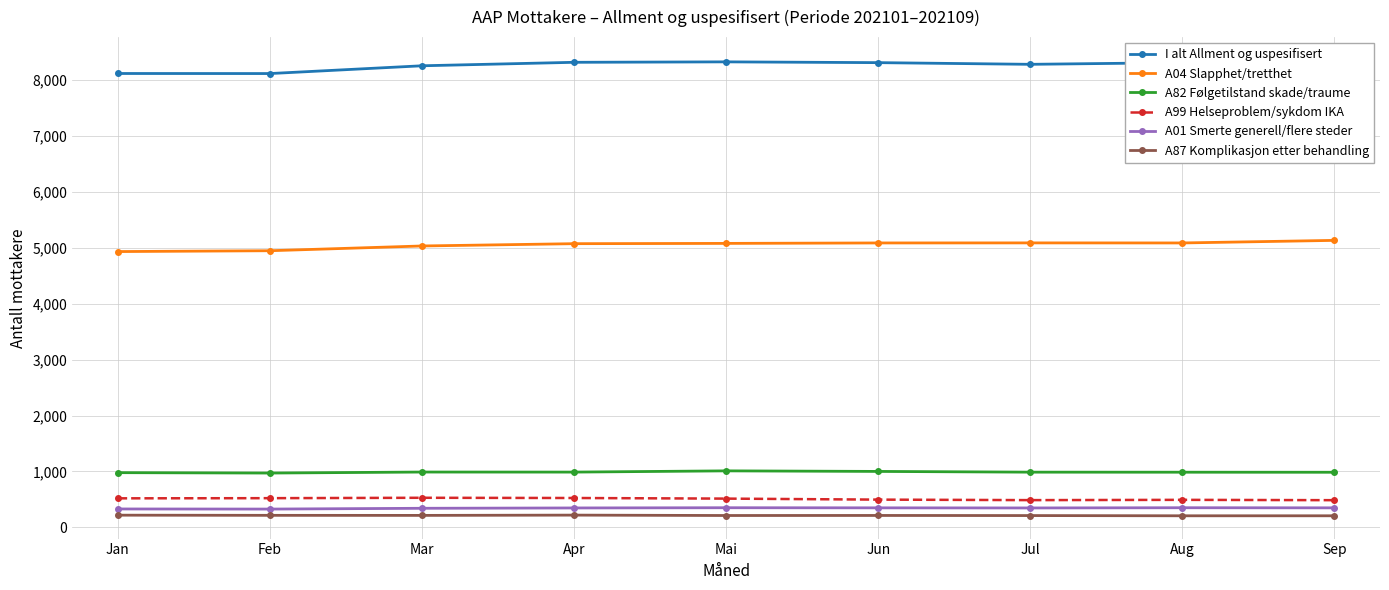

True or false: A87 Komplikasjon etter behandling and A01 Smerte generell/flere steder intersect in this chart.

False